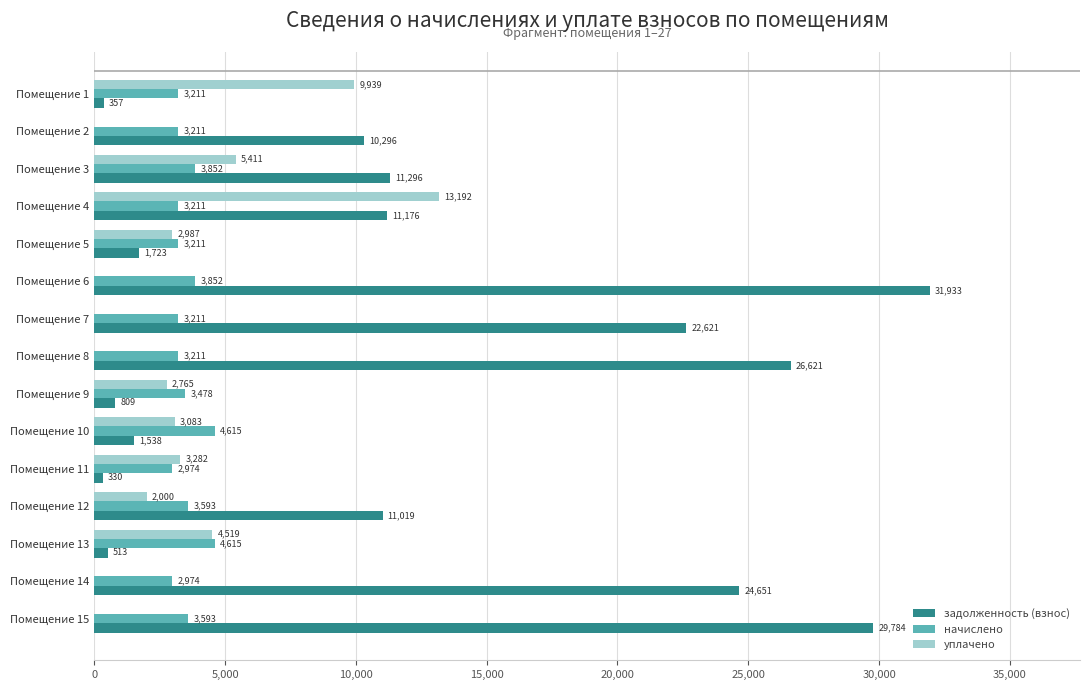

Which series changed the most between Помещение 9 and Помещение 14?

задолженность (взнос)